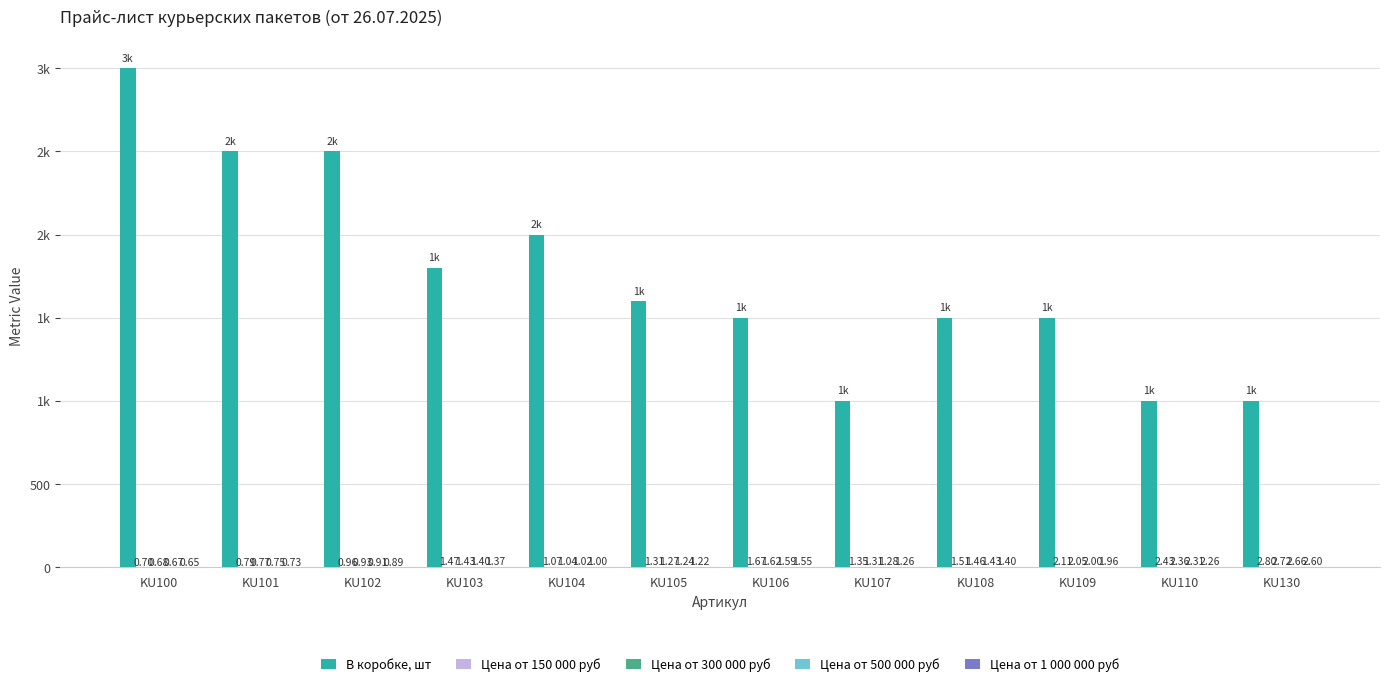

Are the bars horizontal?

No